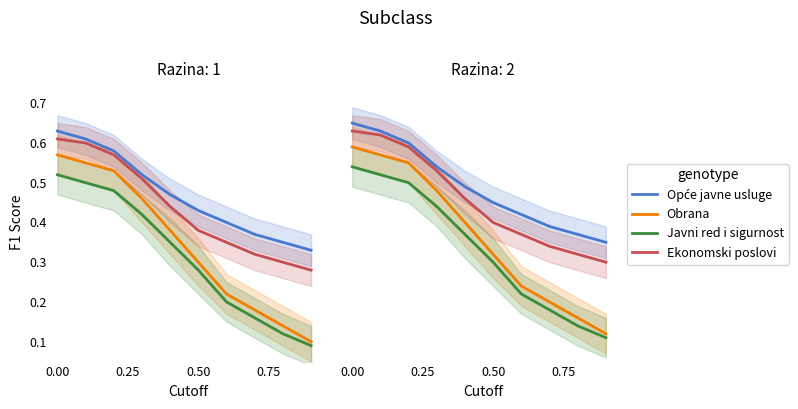

Rank the series by their maximum value, from lowest to highest.

Javni red i sigurnost, Obrana, Ekonomski poslovi, Opće javne usluge